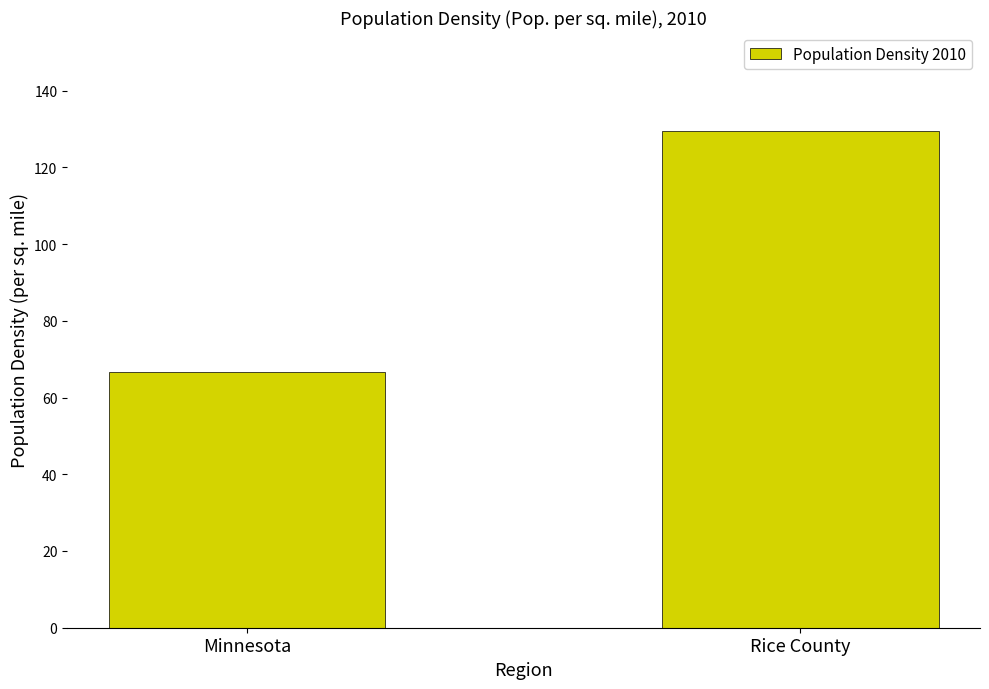

What position from the right is Minnesota?

2